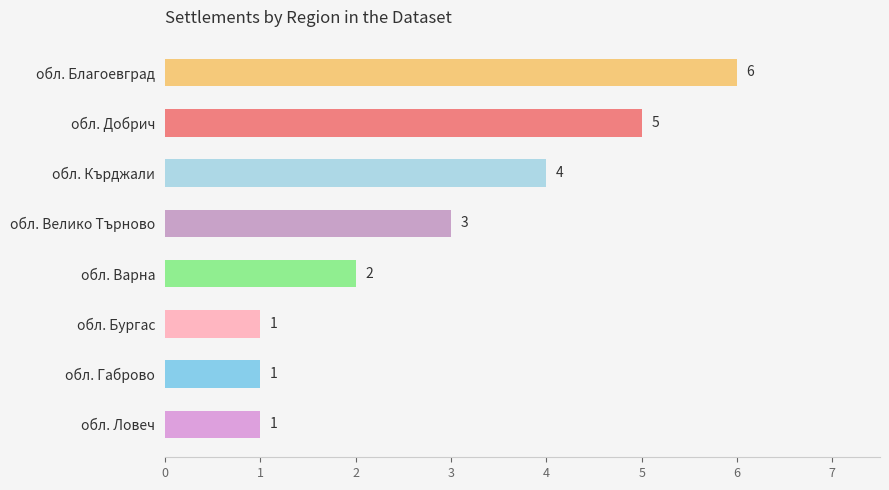

Count the values in the range 1 to 5.

7